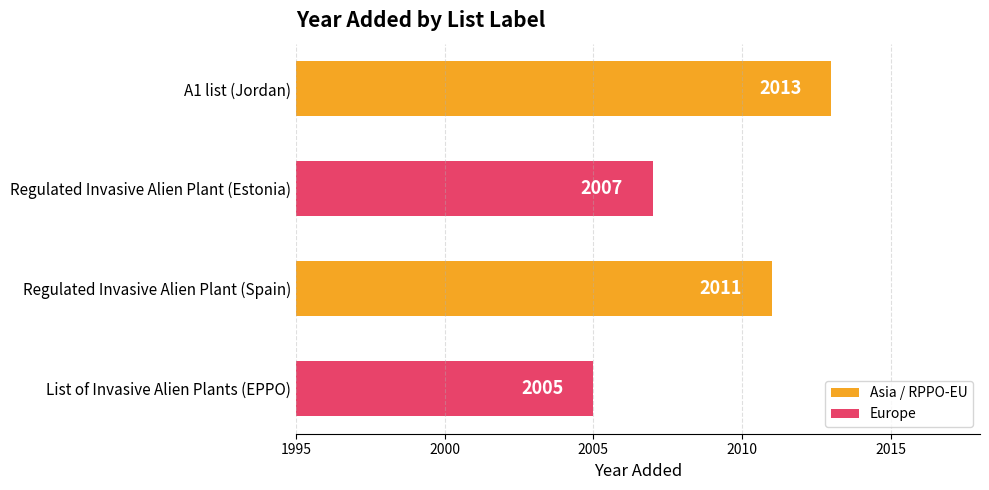

Count the number of categories in the chart.

4